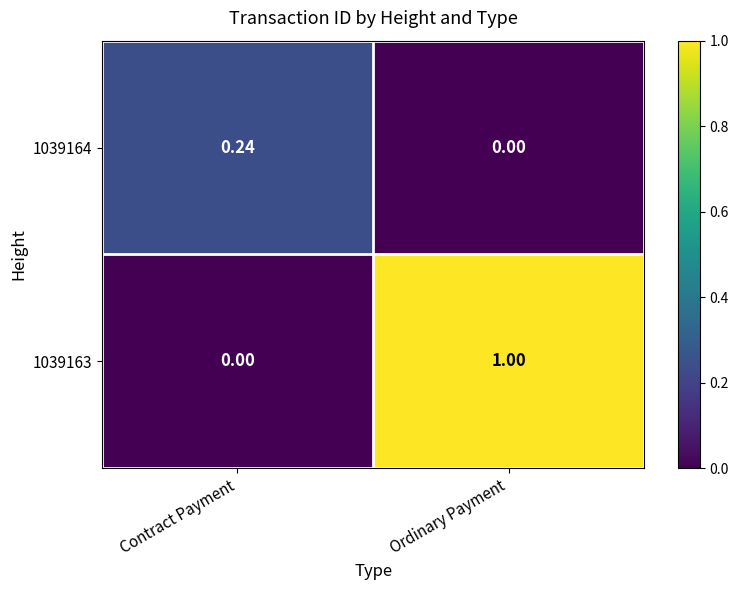

Which series has the largest total across all categories?

1039163